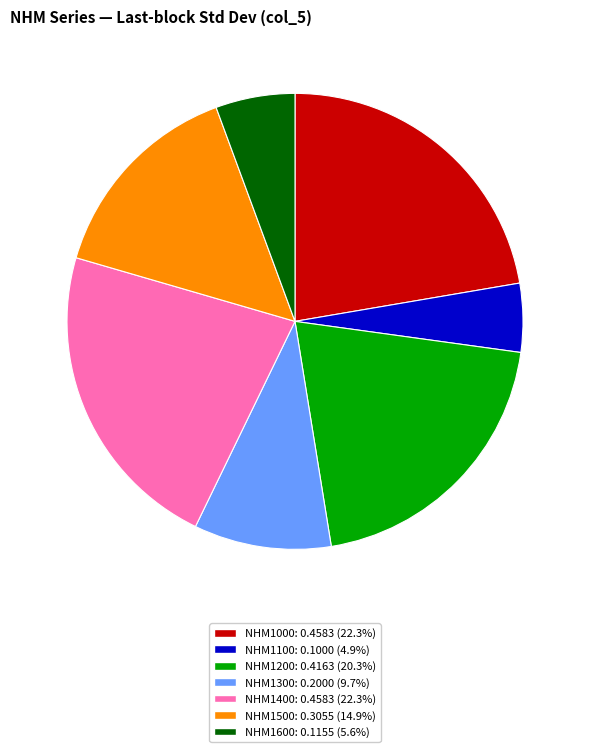

Which category has the smallest portion of the pie?

NHM1100